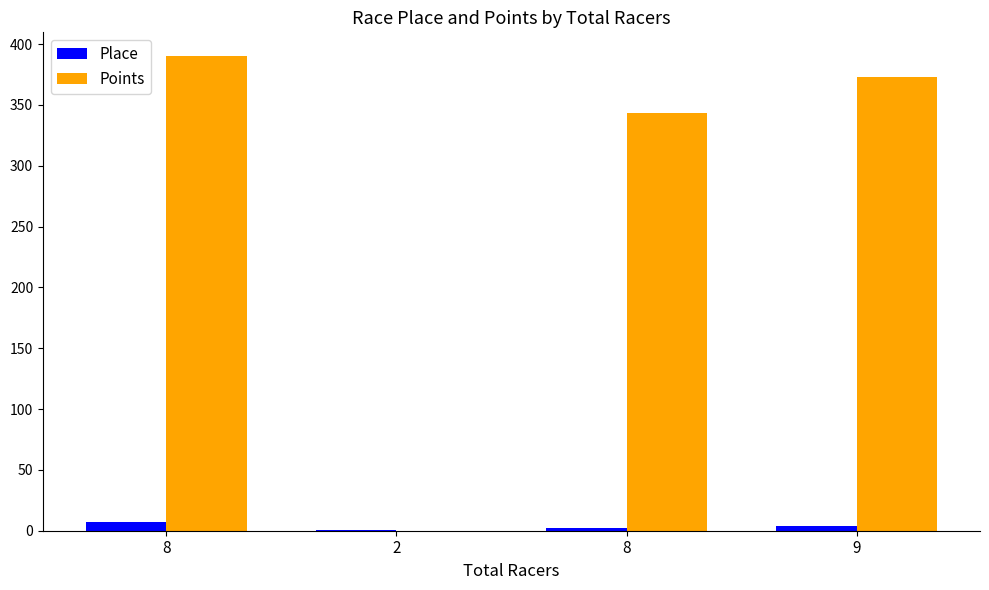

What is the label of the 2nd bar from the left?

2